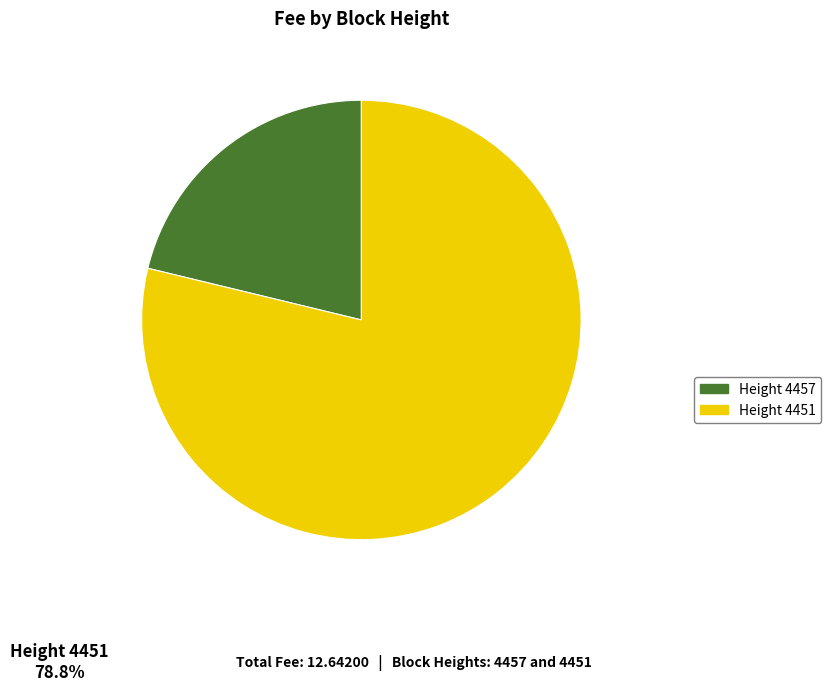

Is there a majority slice in this chart?

Yes